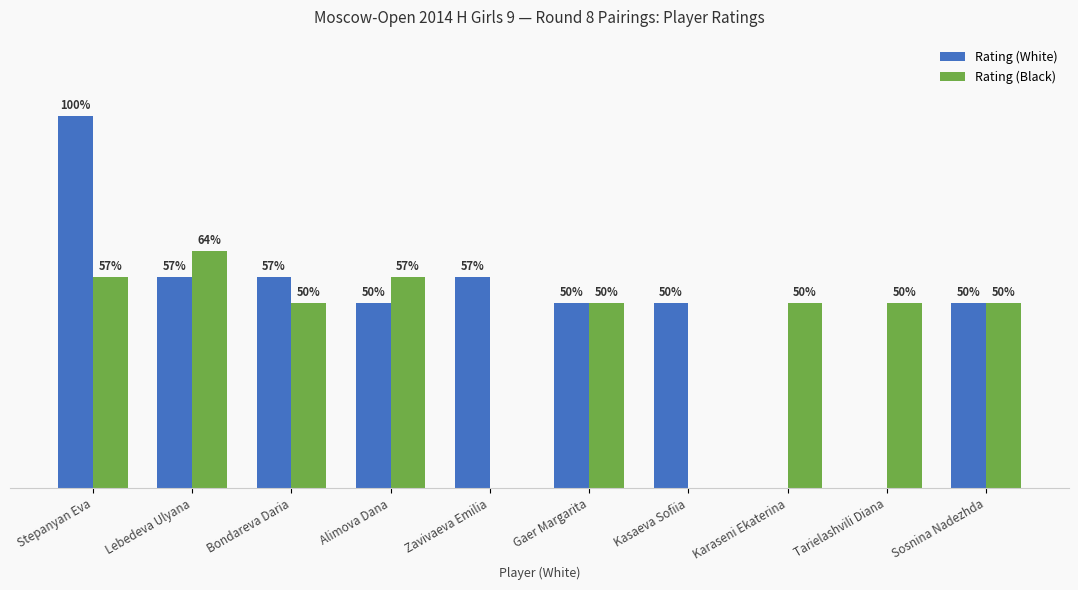

Are the bars grouped side by side (vs. stacked)?

Yes